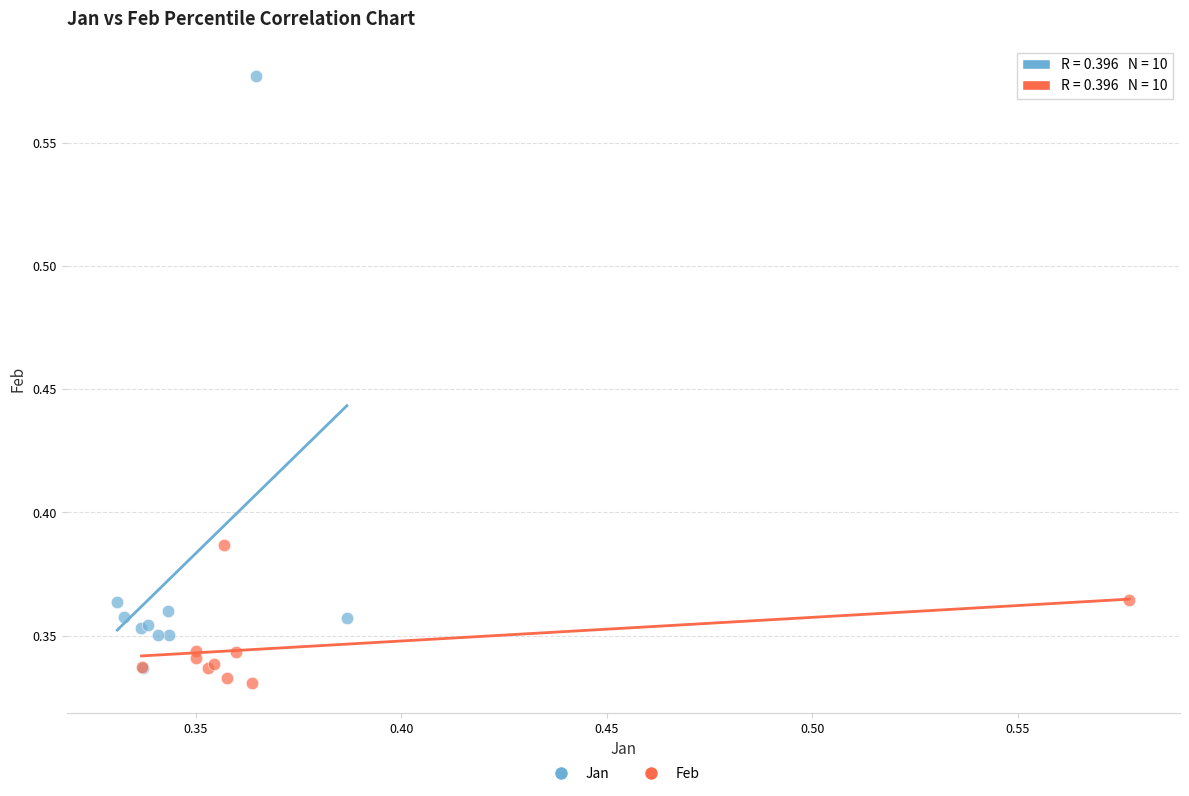

Which series has the largest Y range (max minus min)?

Jan